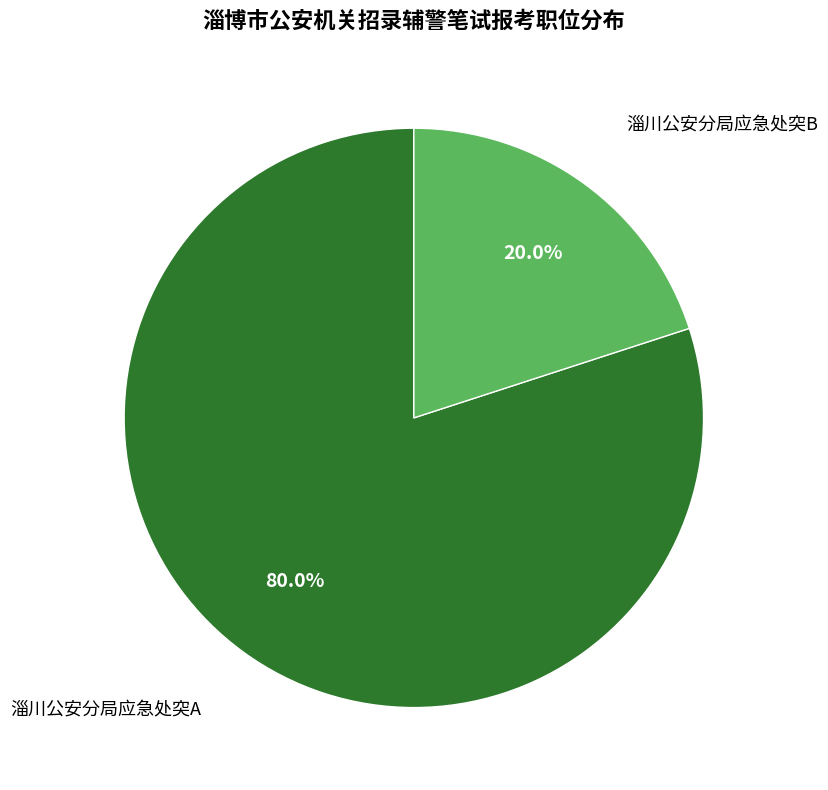

What is the ratio of the value at 淄川公安分局应急处突A to the value at 淄川公安分局应急处突B?

4.0